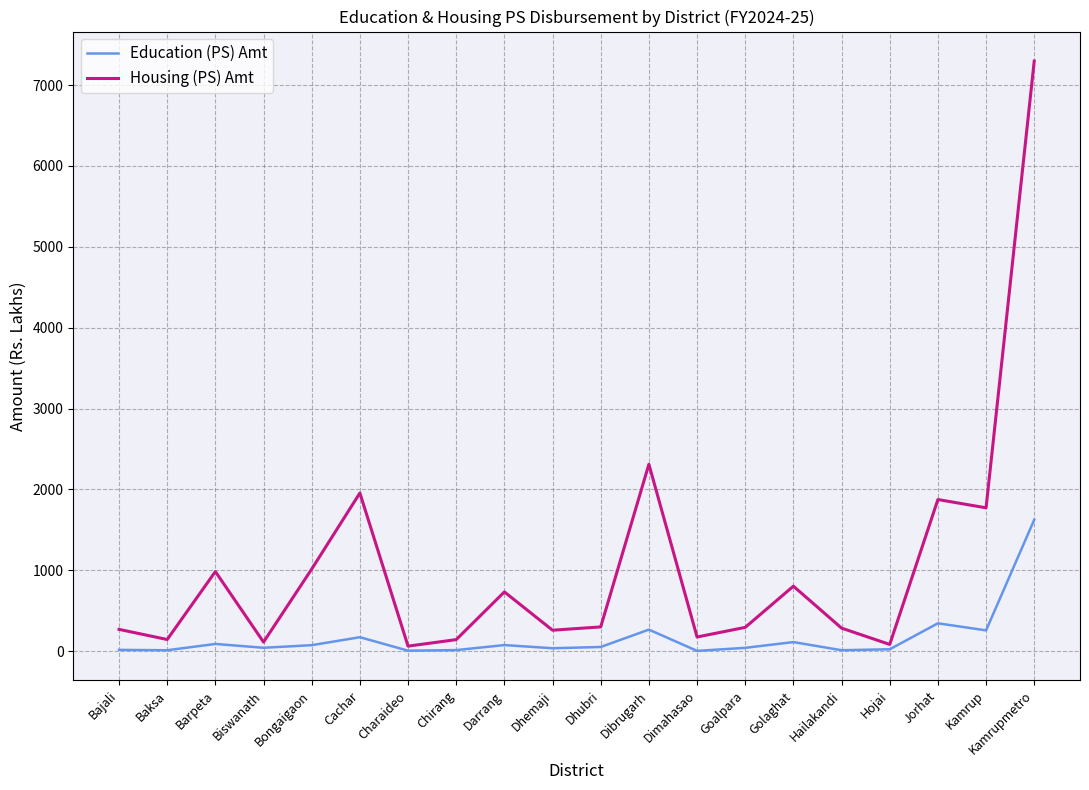

What is the difference between the Housing (PS) Amt values at Darrang and Goalpara?

438.4